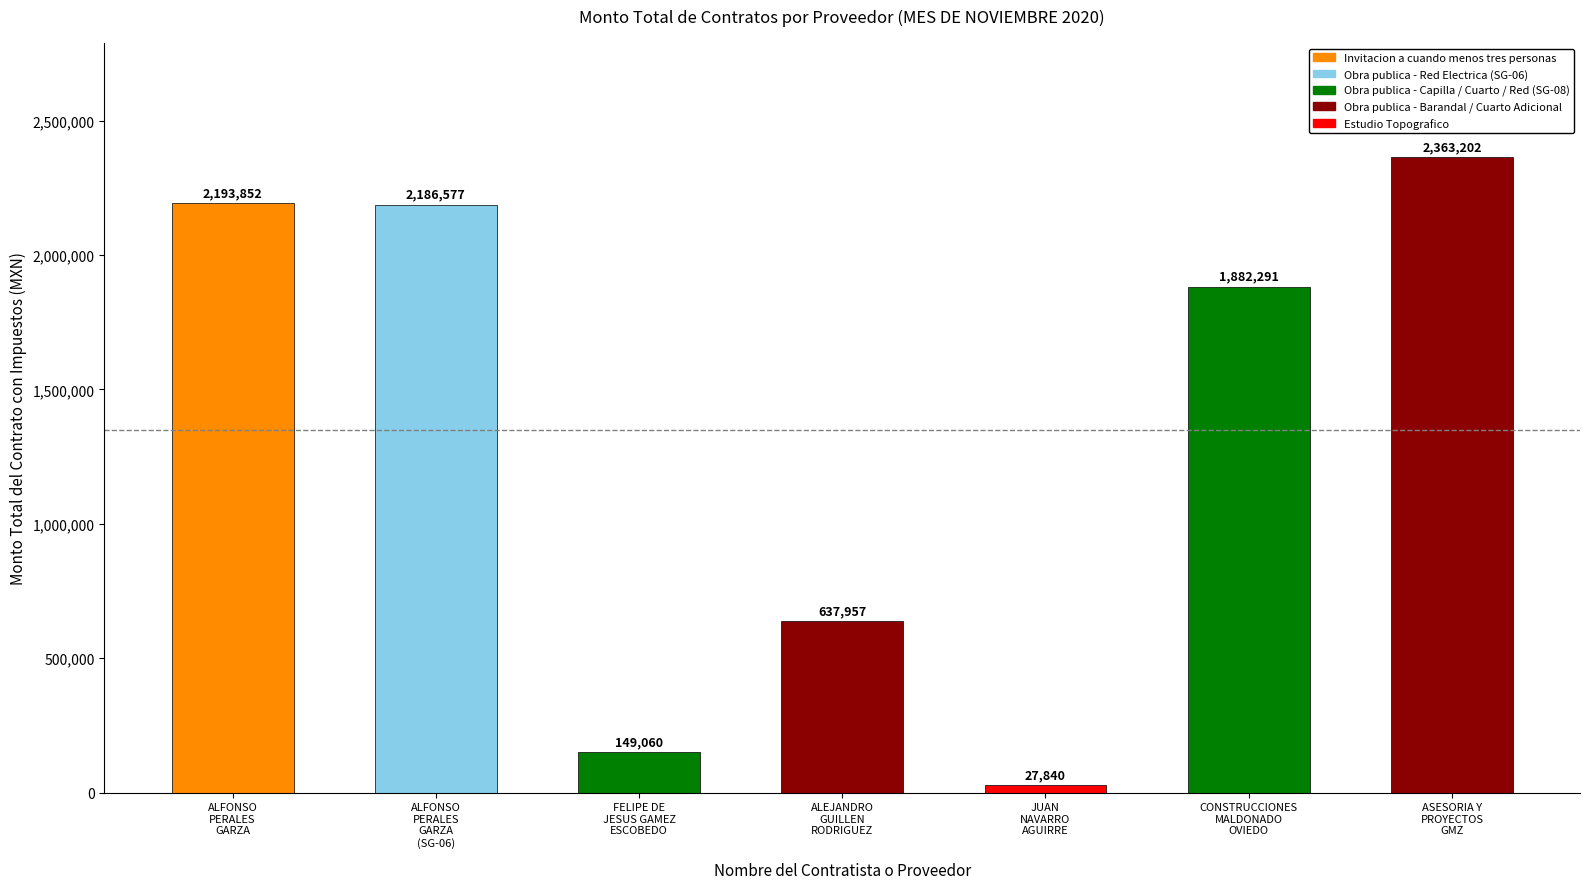

Is it true that the value at CONSTRUCCIONES
MALDONADO
OVIEDO is 1882290.7?

True